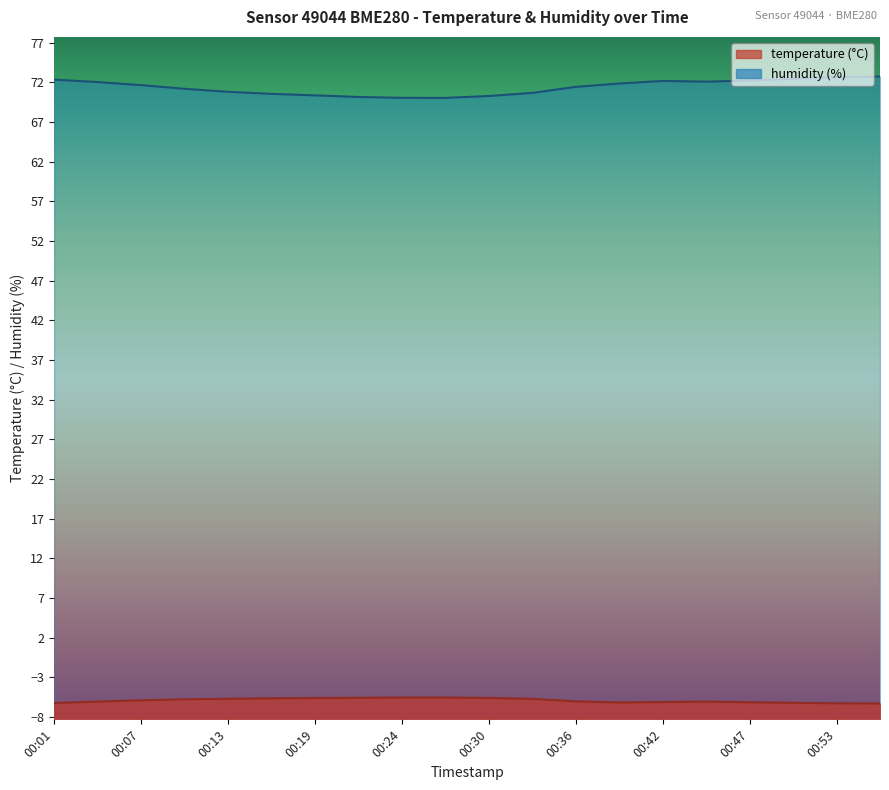

Rank the series at 00:13 from highest to lowest value.

humidity, temperature